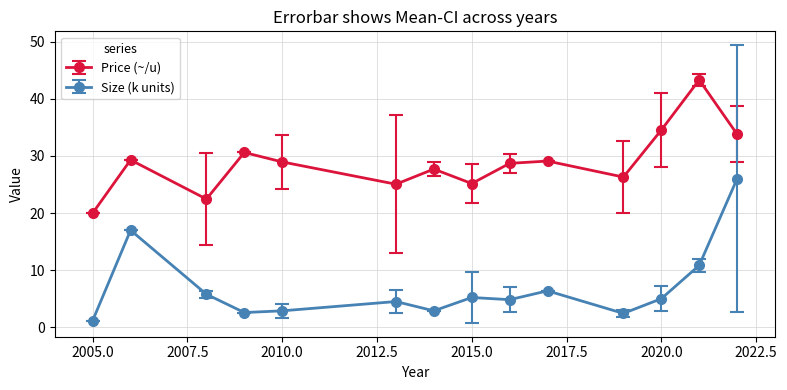

Which series has the widest spread of values?

Size (k units)